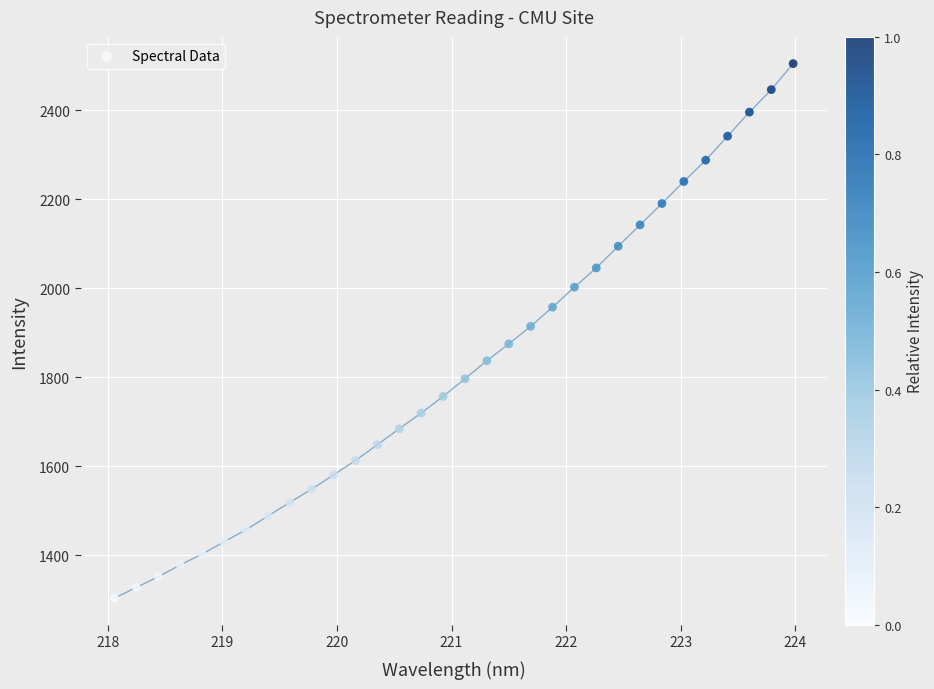

What is the range of X values (max minus min)?

5.9